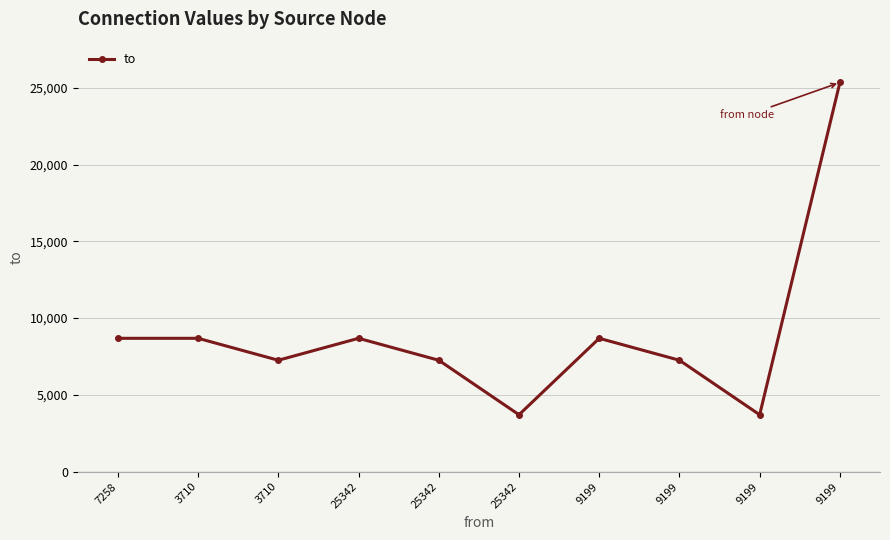

The chart shows a value of 13513 at 9199. True or false?

False